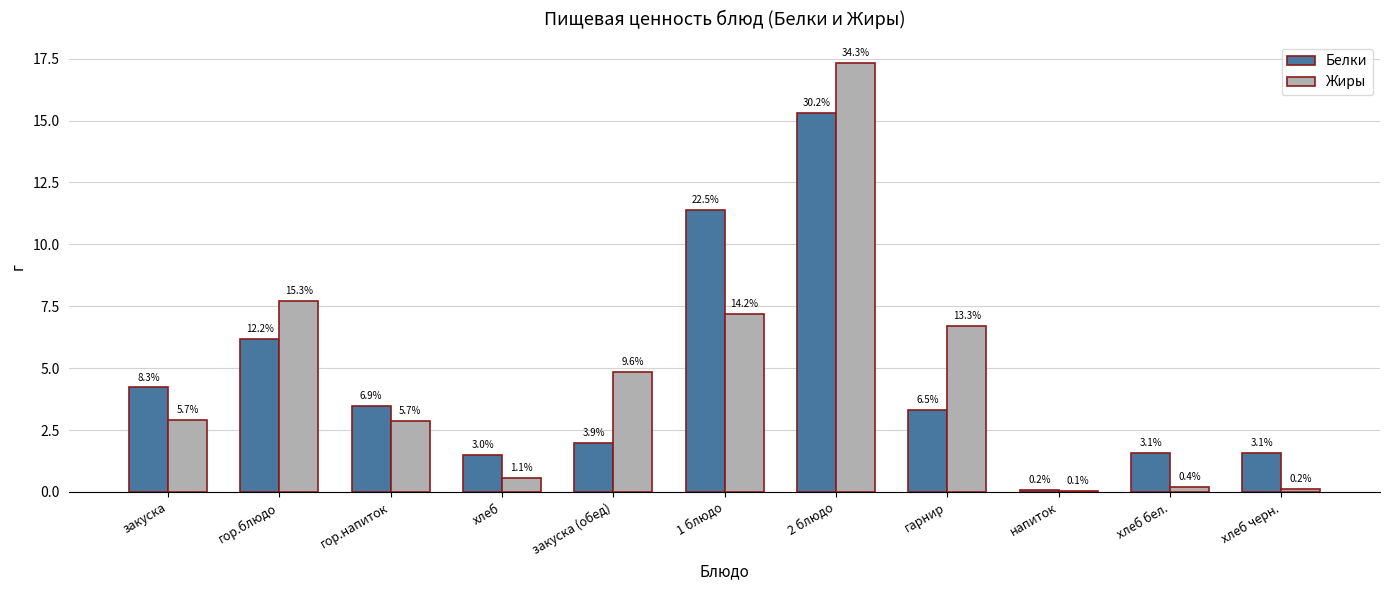

What are all the series names shown in the legend?

Белки, Жиры